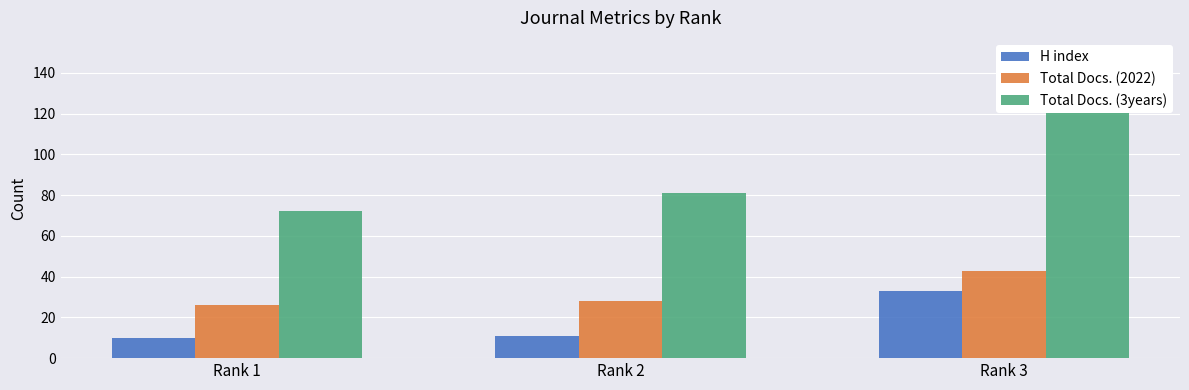

Reading left to right, transcribe all the data shown in this chart.

H index: 10	11	33
Total Docs. (2022): 26	28	43
Total Docs. (3years): 72	81	131